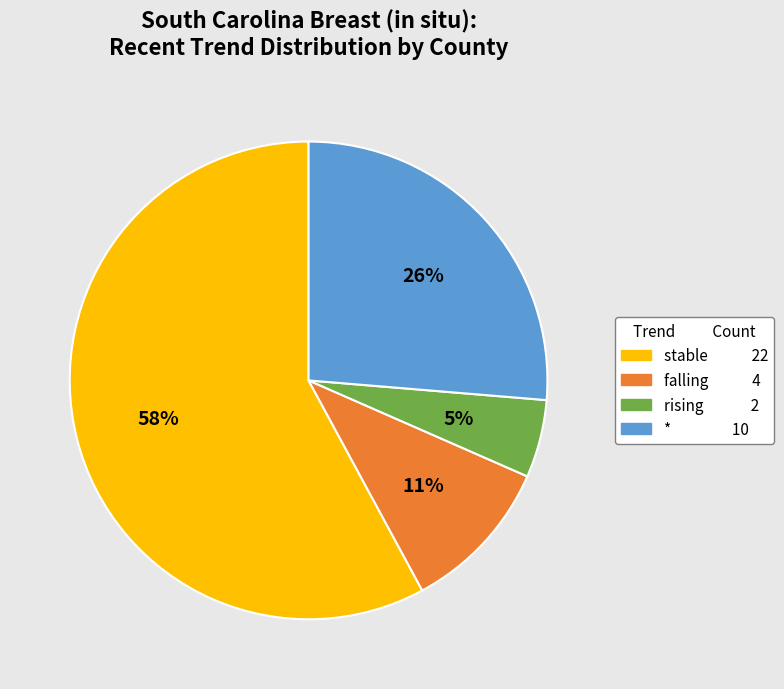

Which category has the smallest portion of the pie?

rising